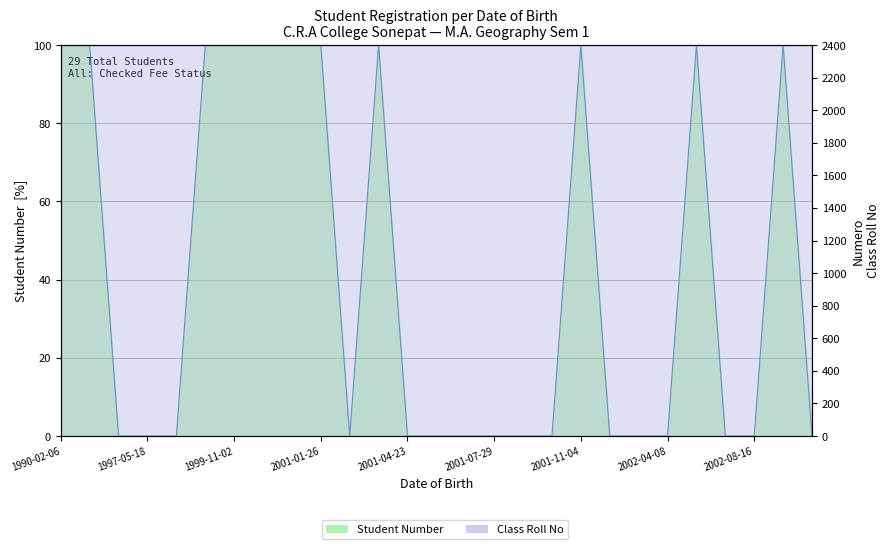

Which has a higher value, 2002-08-16 or 1999-11-02?

1999-11-02